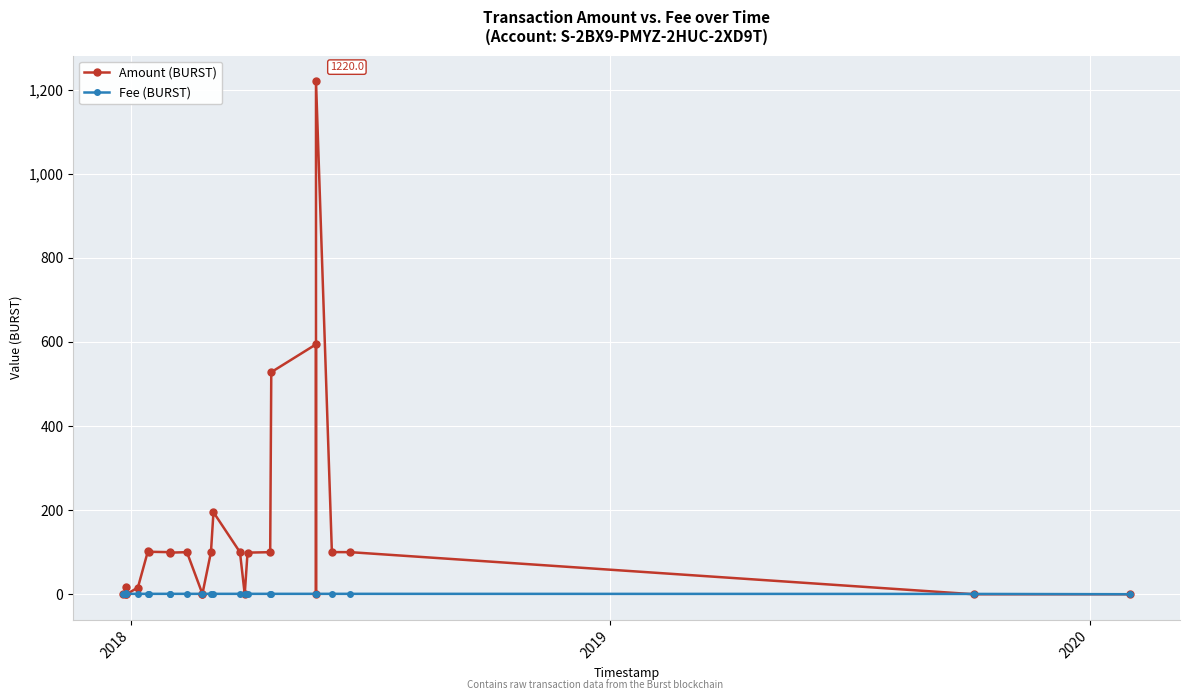

Which series has the widest spread of values?

Amount (BURST)